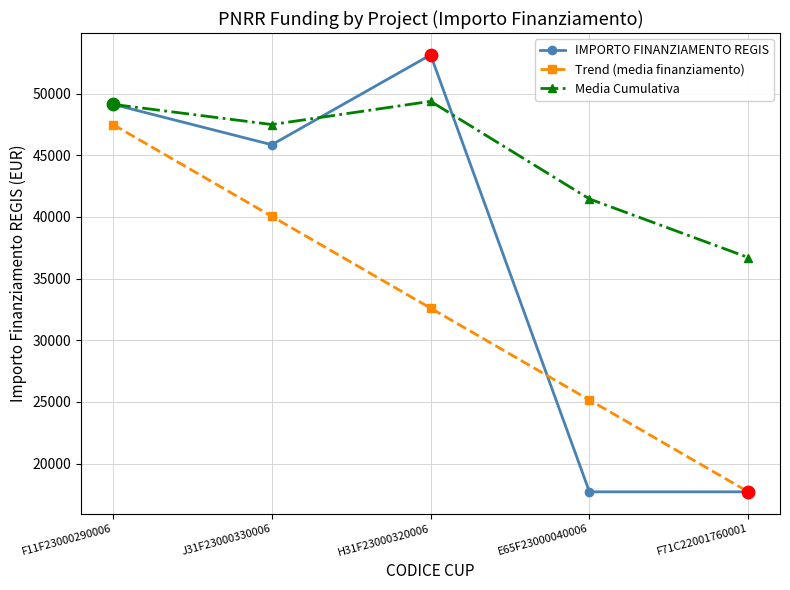

Which series has the largest range (max minus min)?

IMPORTO FINANZIAMENTO REGIS